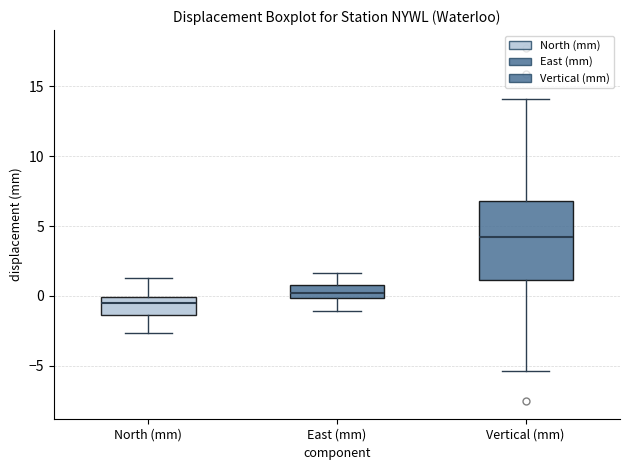

Reading left to right, read every box against the y-axis: the position of its median line, the range the box covers, and the ends of its whiskers. The values are not printed on the chart, so give them approximately, as read against the axis.

North (mm): median -0.5, box -1.5 to 0.0, whiskers -2.5 to 1.5
East (mm): median 0.0 (inside the box), box 0.0 to 1.0, whiskers -1.0 to 1.5
Vertical (mm): median 4.0, box 1.0 to 7.0, whiskers -5.5 to 14.0